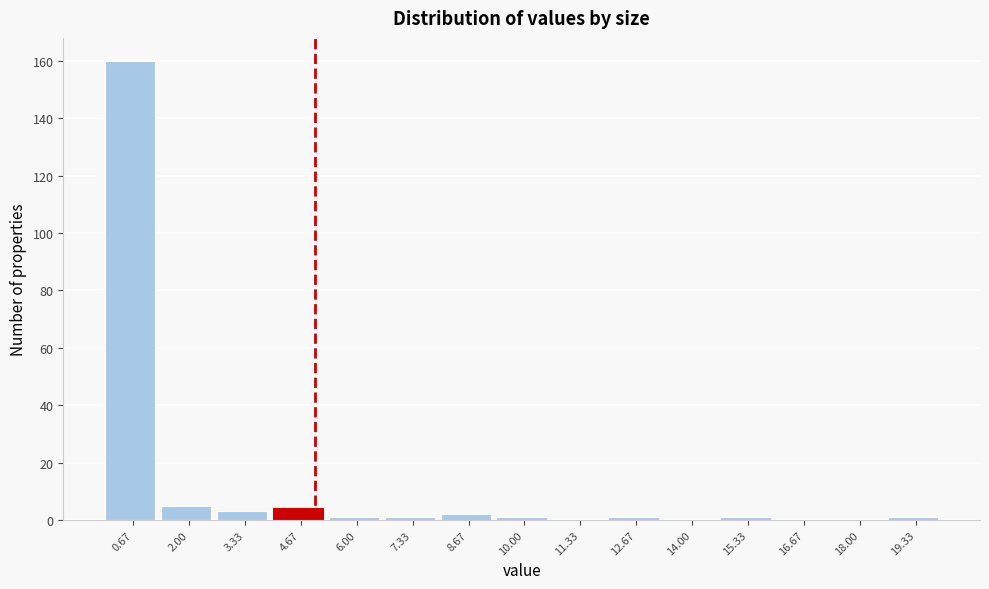

Which range on the x-axis has the tallest bar?

0.0 to 1.4